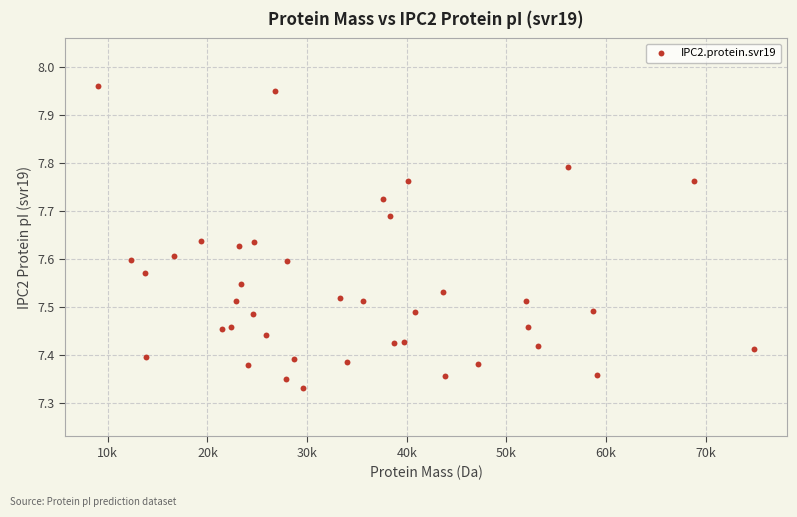

What is the range of Y values (max minus min)?

0.6